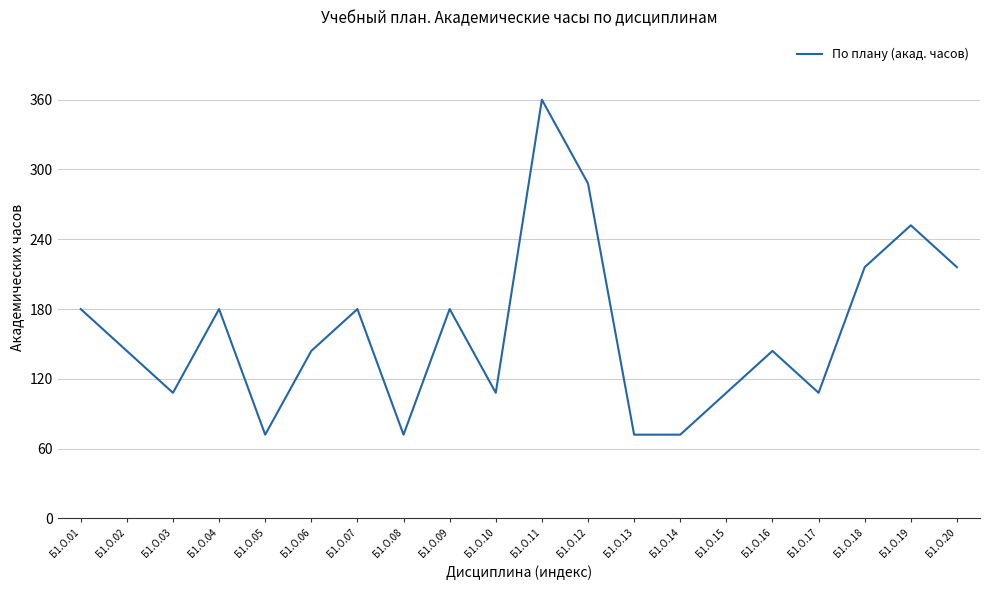

How many categories are shown in the chart?

20